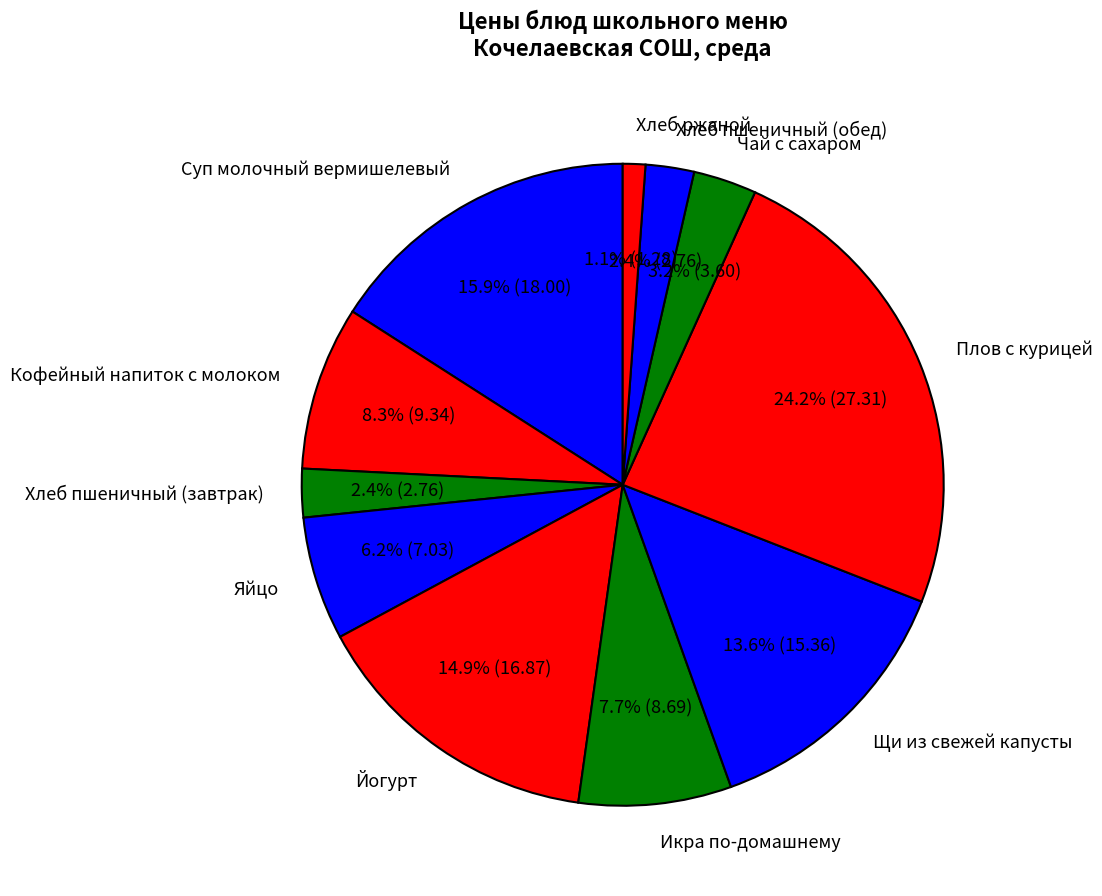

To the nearest percent, what is the combined percentage of Яйцо and Щи из свежей капусты?

20%